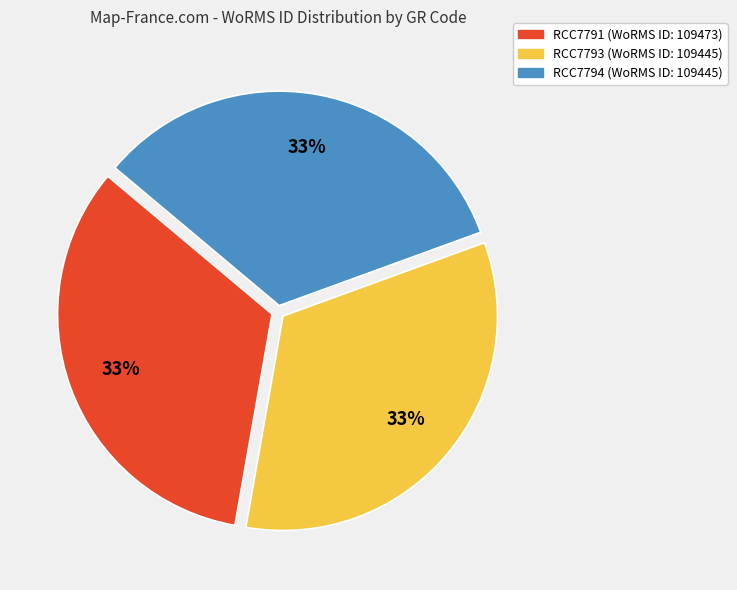

Does RCC7794 account for over 50% of the chart?

No